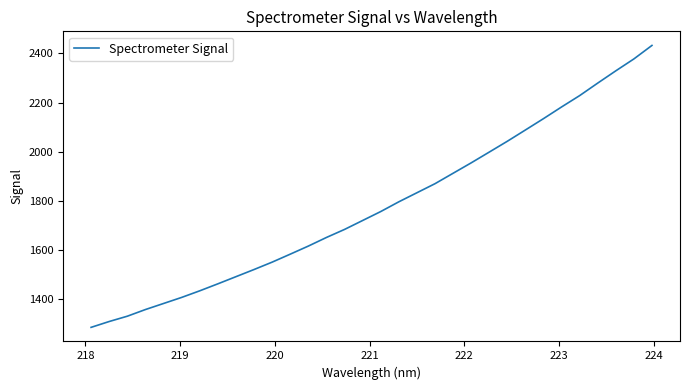

What is the greatest value displayed?

2432.4